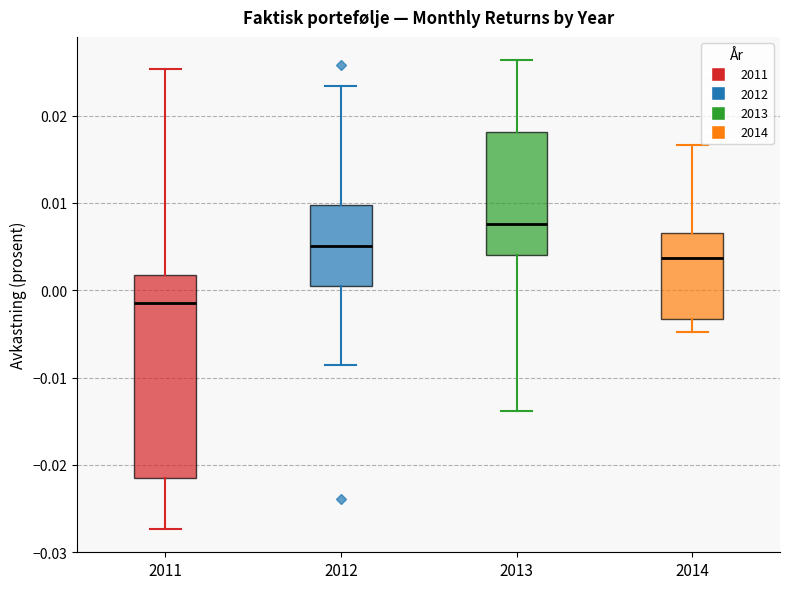

Which box is the tallest, from its lower edge to its upper edge?

2011